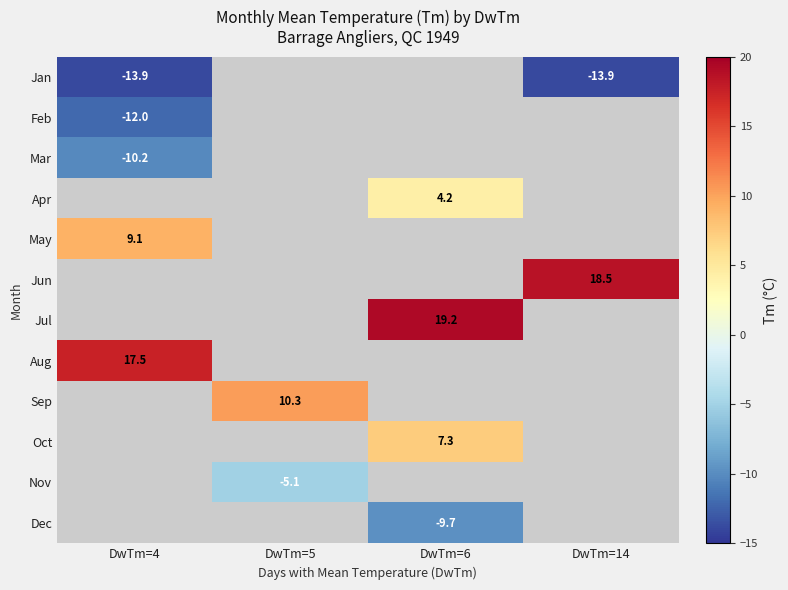

True or false: Dec has a value of -16.8 at DwTm=6.

False